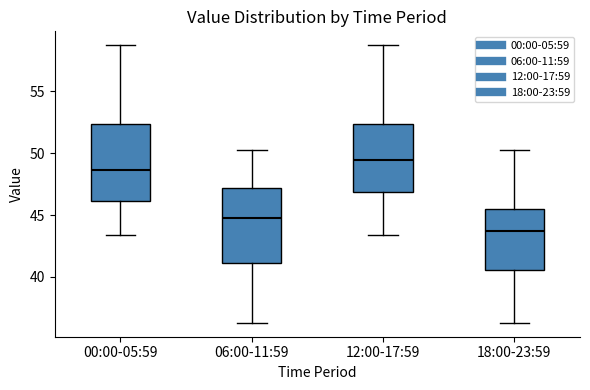

Reading left to right, transcribe this box plot: for each box, give where its median line is, the range the box spans, and where its two whiskers end, as read against the y-axis. The values are not printed on the chart, so give them approximately, as read against the axis.

00:00-05:59: median 48.5, box 46.0 to 52.5, whiskers 43.5 to 58.5
06:00-11:59: median 45.0, box 41.0 to 47.0, whiskers 36.5 to 50.5
12:00-17:59: median 49.5, box 47.0 to 52.5, whiskers 43.5 to 58.5
18:00-23:59: median 44.0, box 40.5 to 45.5, whiskers 36.5 to 50.5